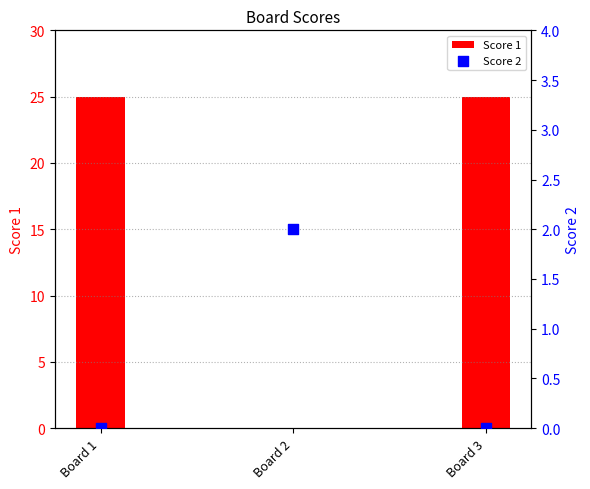

Which series has the largest Y range (max minus min)?

Score 1